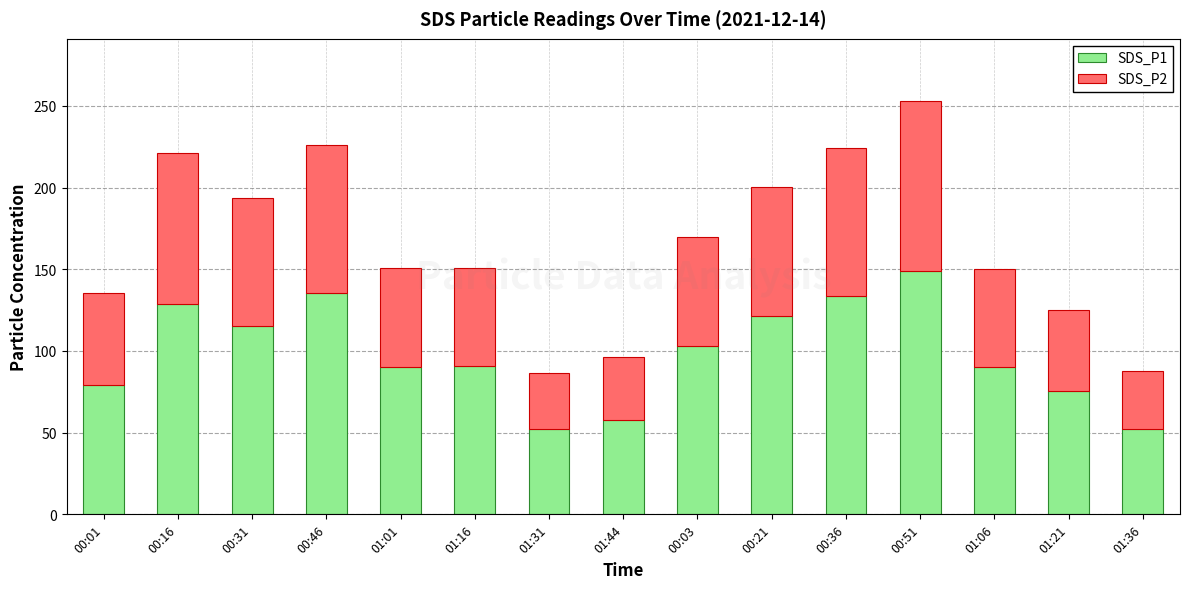

What is the difference between the maximum and second lowest values in the SDS_P1 series?

96.2